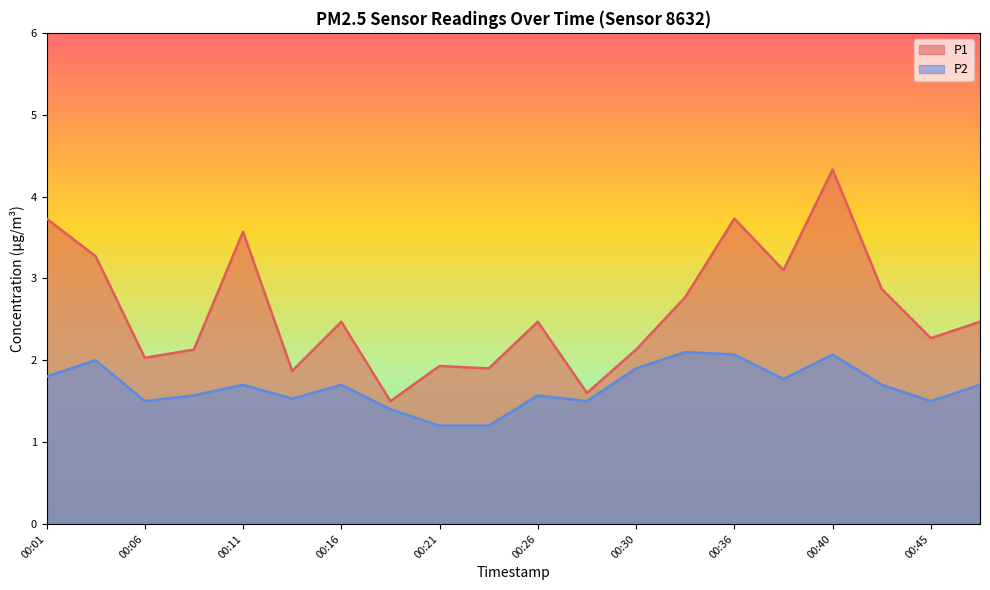

What is the value of the P1 point at the 14th from the left?

2.8